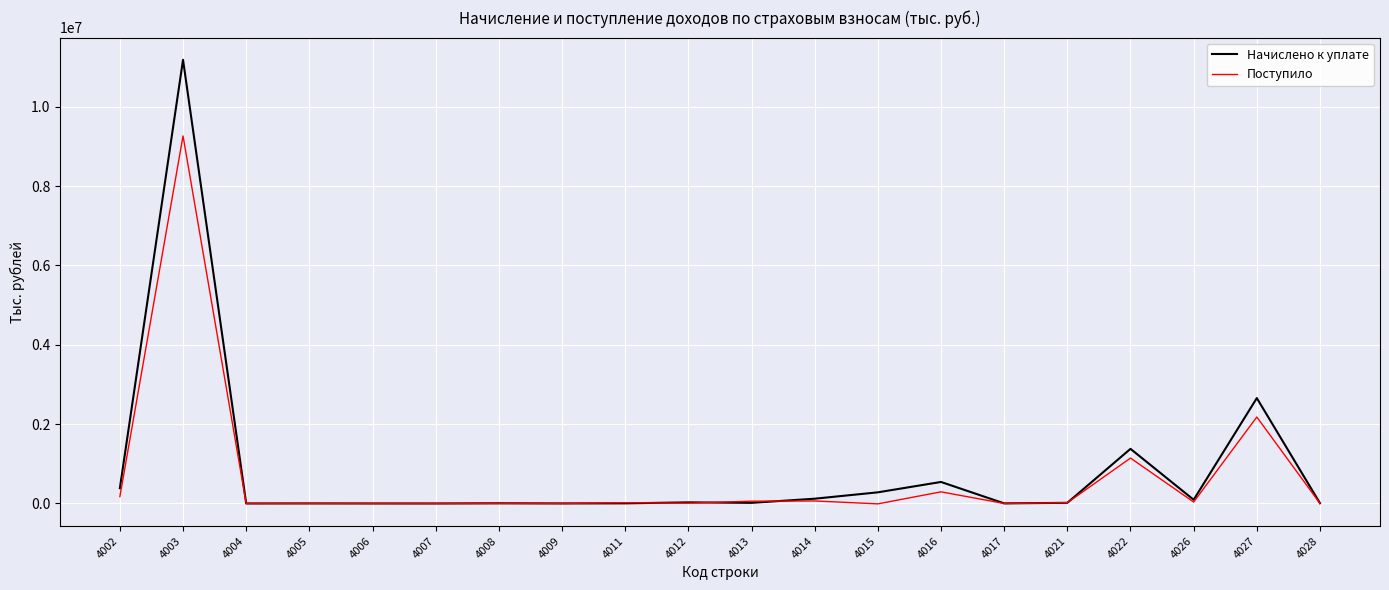

Which series has the largest range (max minus min)?

Начислено к уплате